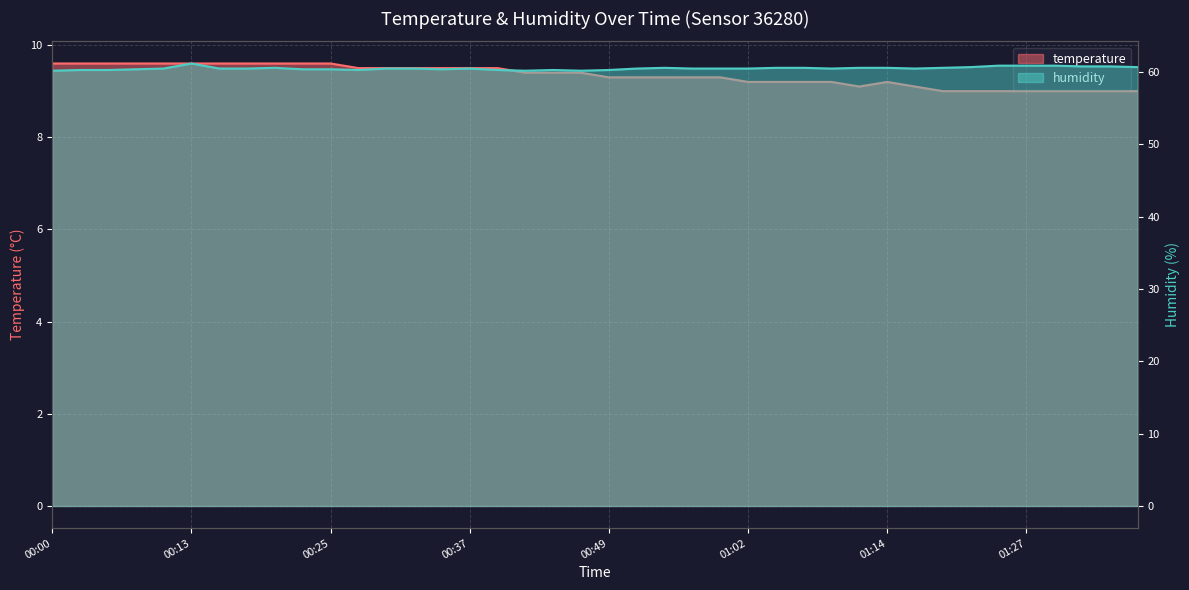

How many values in the temperature series exceed 9?

32